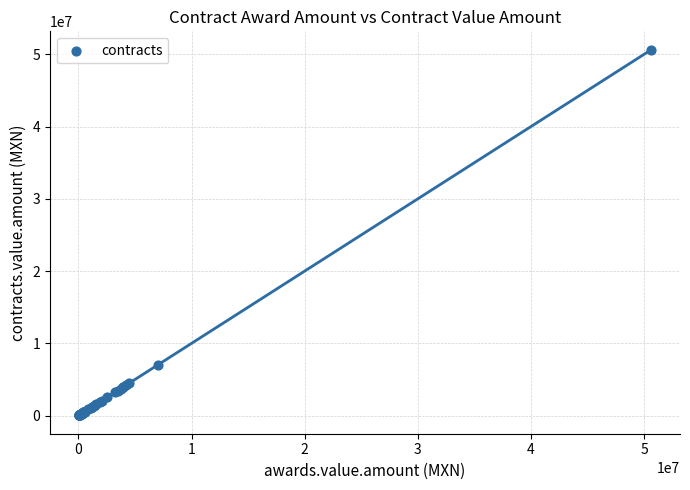

What Y value in the scatter plot is closest to 25330494?

7056600.0